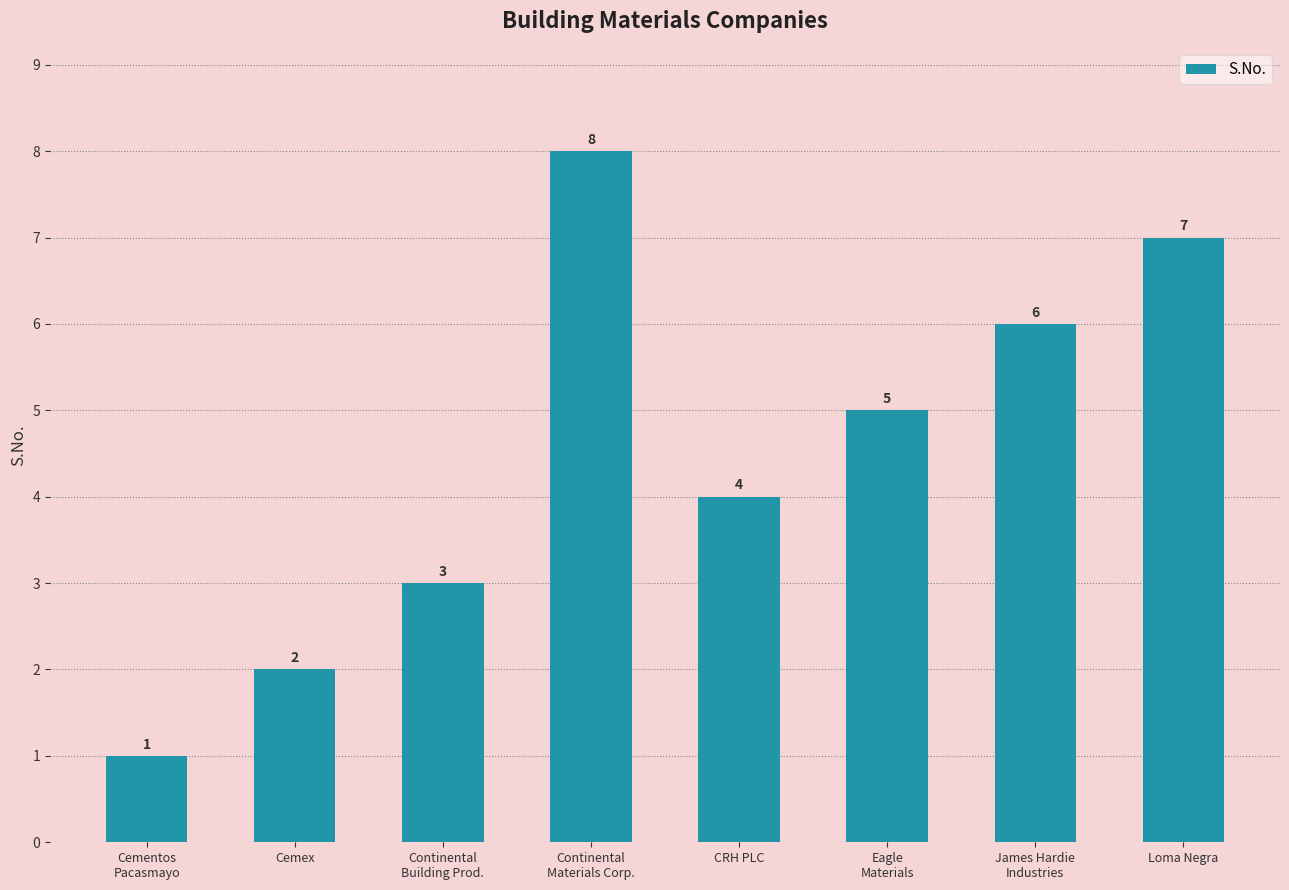

Does the chart contain any negative values?

No